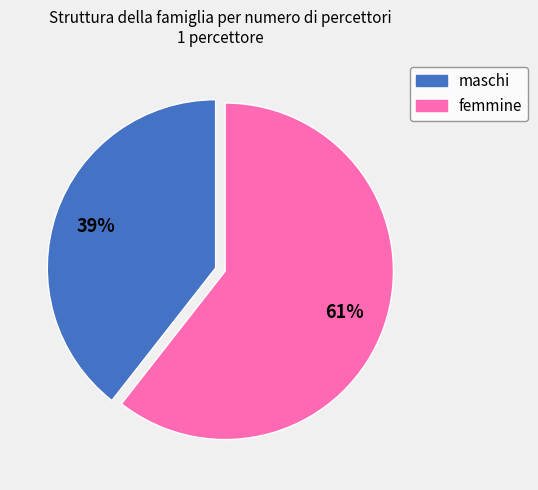

To the nearest percent, what is the combined percentage of maschi and femmine?

100%